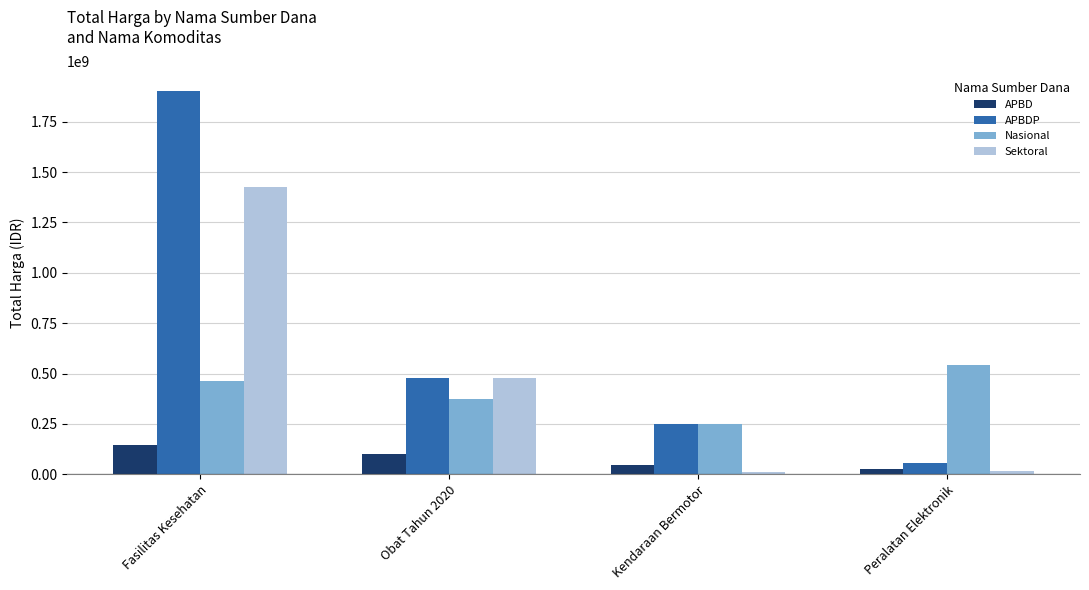

Rank the series at Fasilitas Kesehatan from lowest to highest value.

APBD, Nasional, Sektoral, APBDP